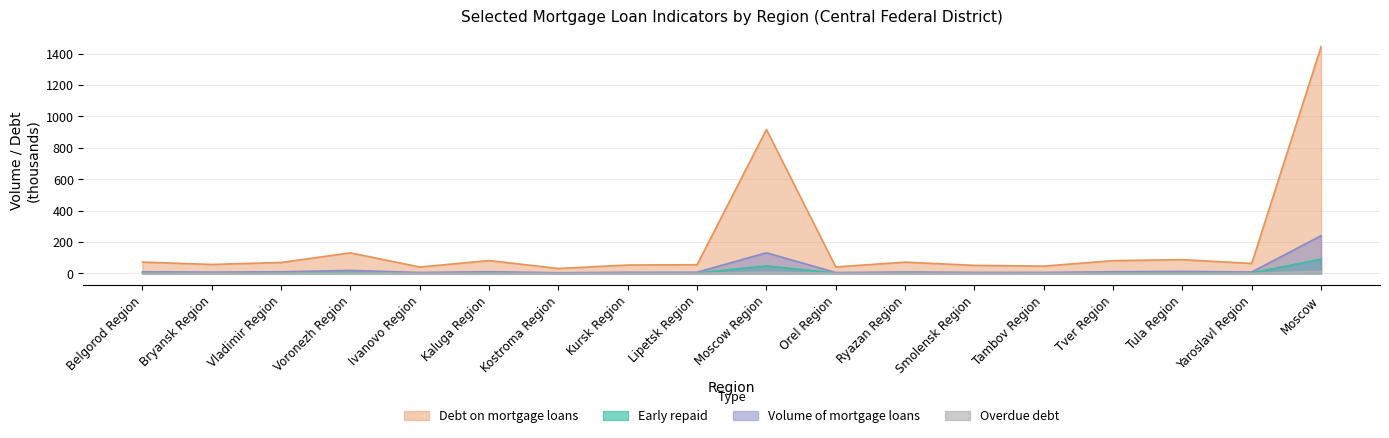

True or false: Overdue debt and Early repaid cross at least once.

False